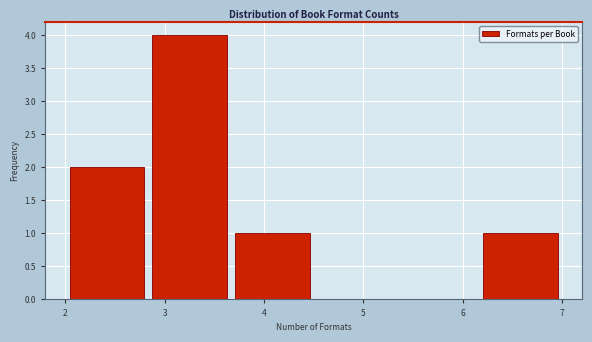

Over which range of the x-axis is the bar tallest?

2.8 to 3.7